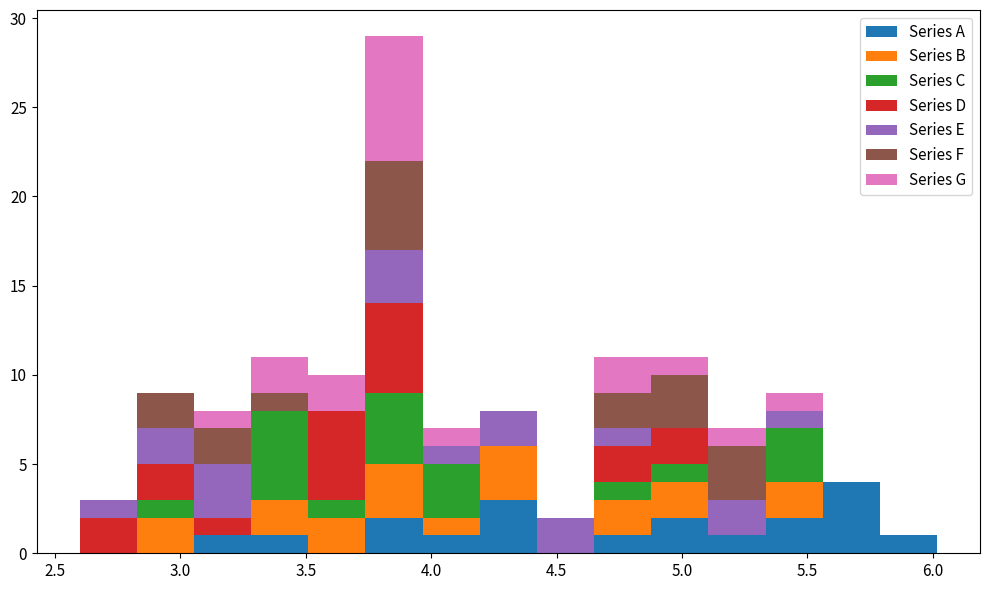

What is the total height of the stacked bar covering 3.75 to 3.95 on the x-axis? Neither the bar edges nor the heights are printed on the chart, so give them approximately, as read against the axes.

29